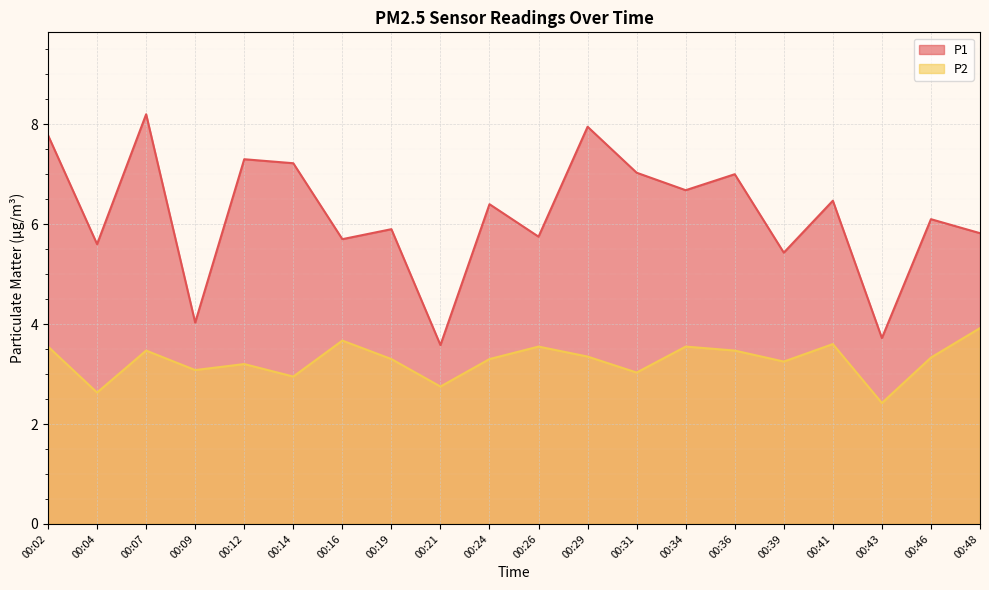

At which label is P1 closest to 5?

00:39